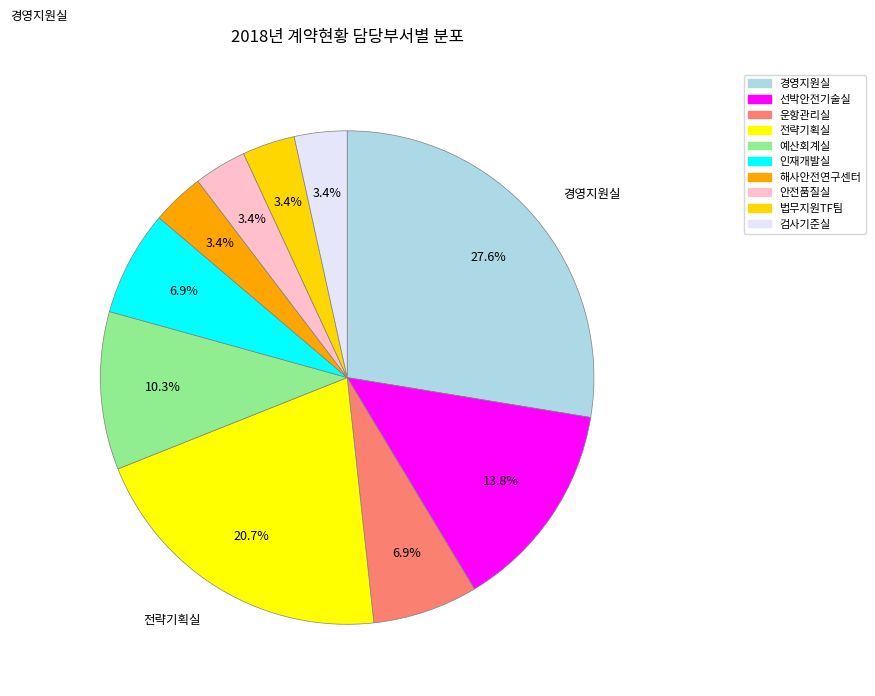

Does 해사안전연구센터 represent more than half of the total?

No